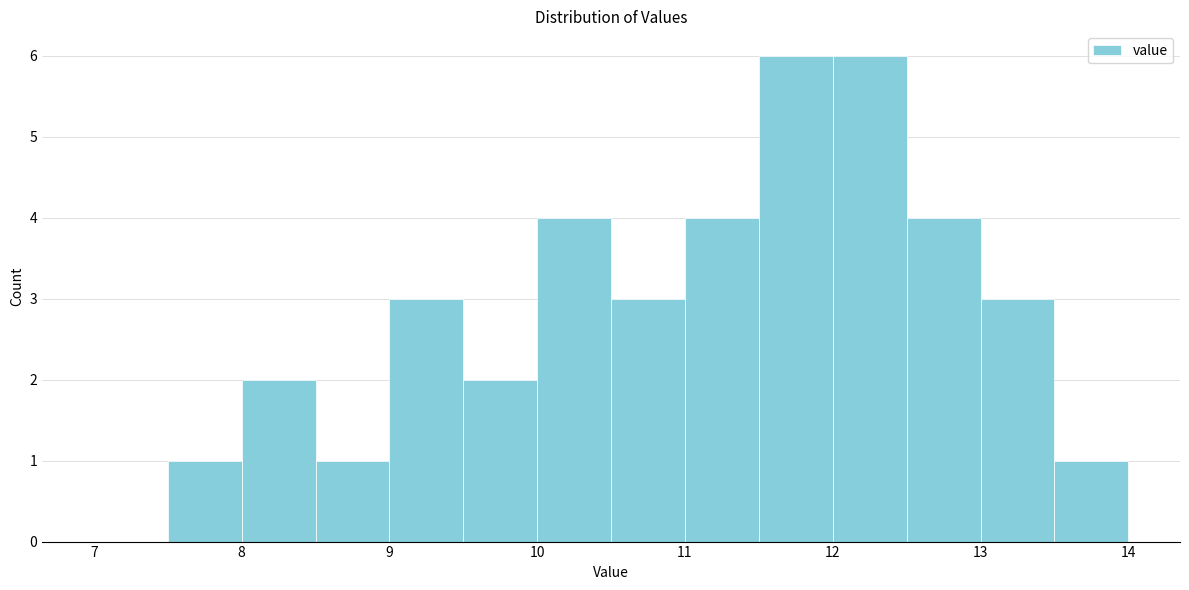

Reading left to right, transcribe this chart: for each bar, give the range it covers on the x-axis and its height. The values are not printed on the chart, so give them approximately, as read against the axis.

7.0 to 7.5: 0
7.5 to 8.0: 1
8.0 to 8.5: 2
8.5 to 9.0: 1
9.0 to 9.5: 3
9.5 to 10.0: 2
10.0 to 10.5: 4
10.5 to 11.0: 3
11.0 to 11.5: 4
11.5 to 12.0: 6
12.0 to 12.5: 6
12.5 to 13.0: 4
13.0 to 13.5: 3
13.5 to 14.0: 1